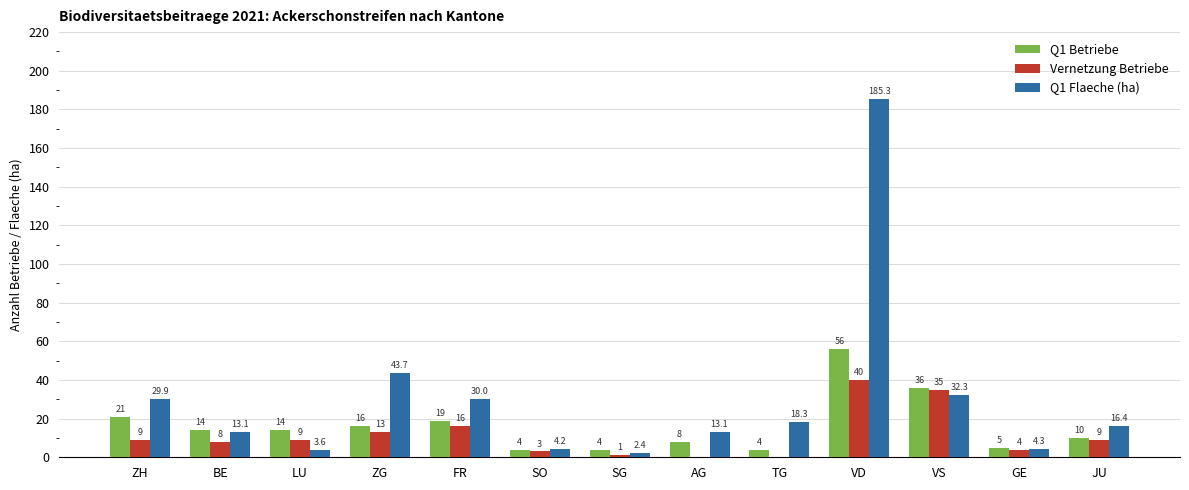

The value of Vernetzung Betriebe at FR is 25.9. True or false?

False